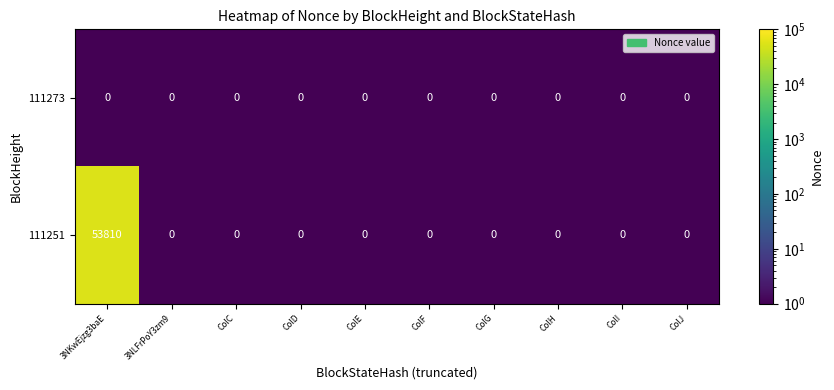

Between 3NKwEjzg3baE and ColC, which series saw the biggest shift?

111251